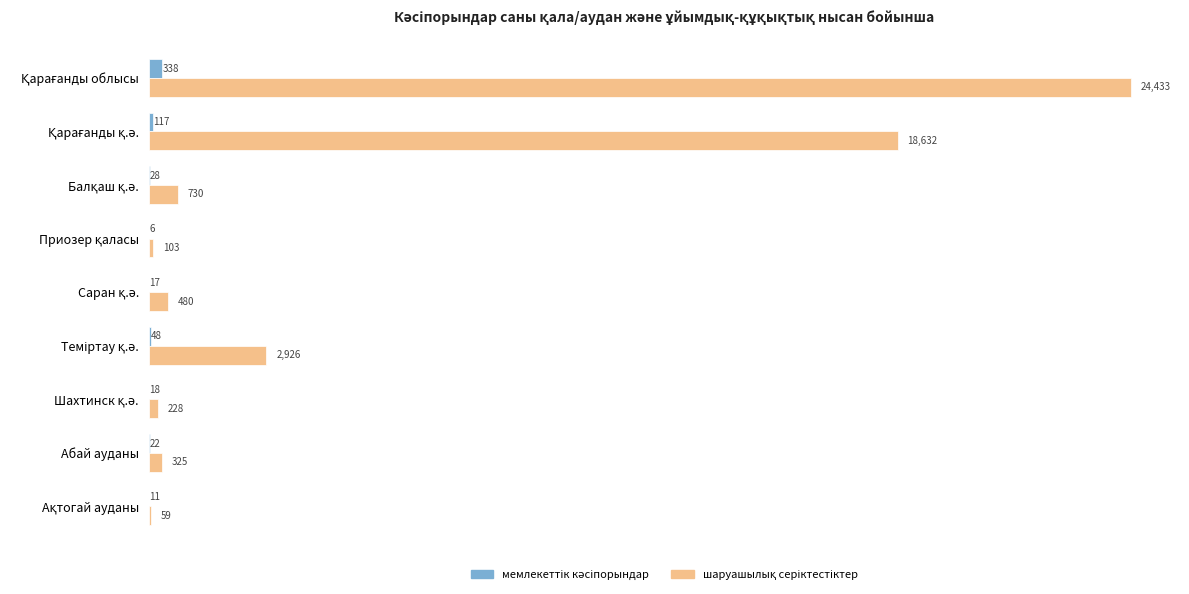

How many categories are shown in the chart?

9